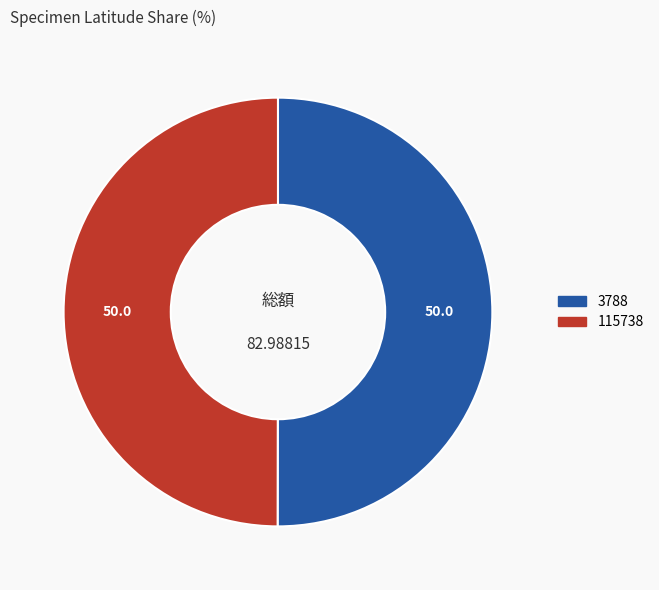

What is the ratio of the value at 3788 to the value at 115738?

1.0